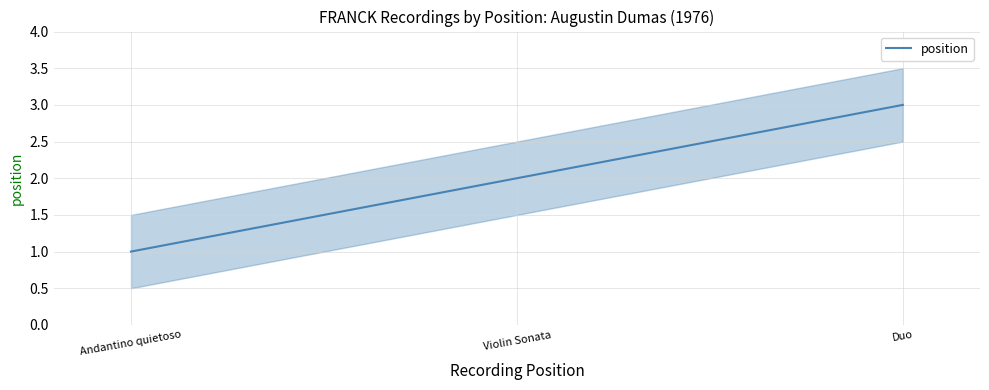

Is it true that the value at Duo is 4?

False